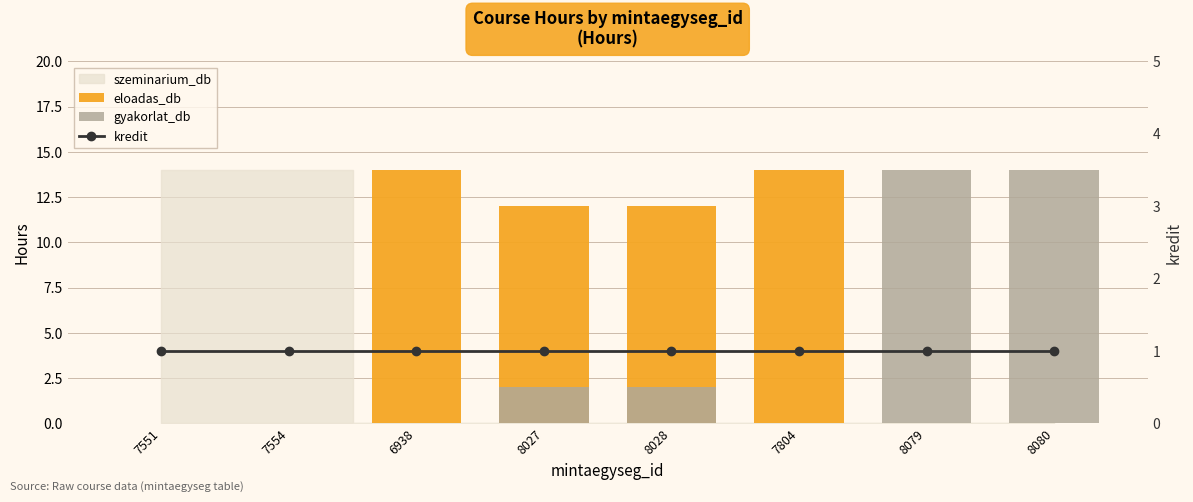

Which series has the largest range (max minus min)?

eloadas_db